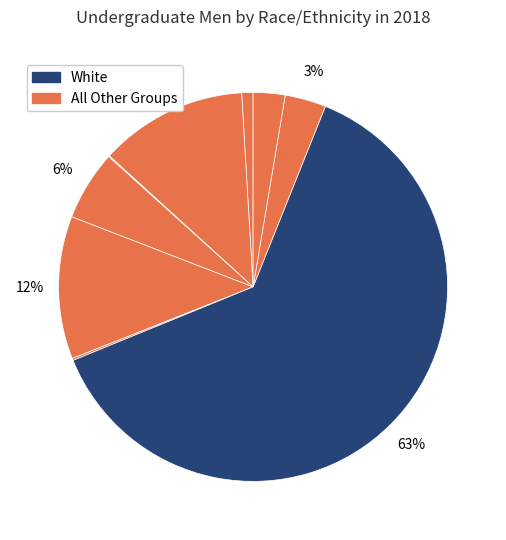

What is the smallest slice in the pie chart?

American Indian or Alaska Native